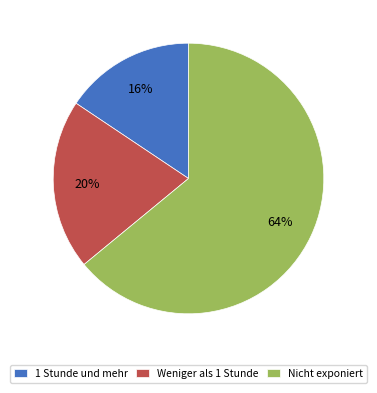

What percentage is the Weniger als 1 Stunde slice, to the nearest percent?

20%